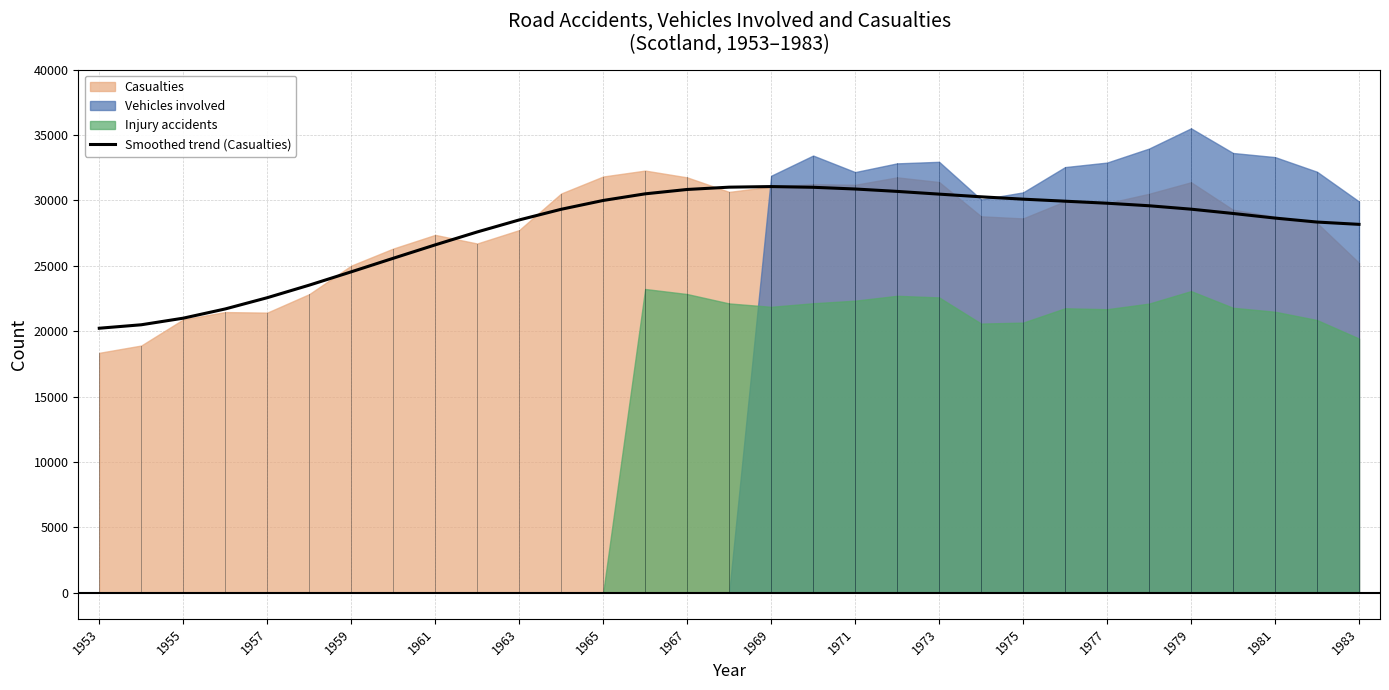

True or false: there are more than 1 points higher than both neighbors.

False